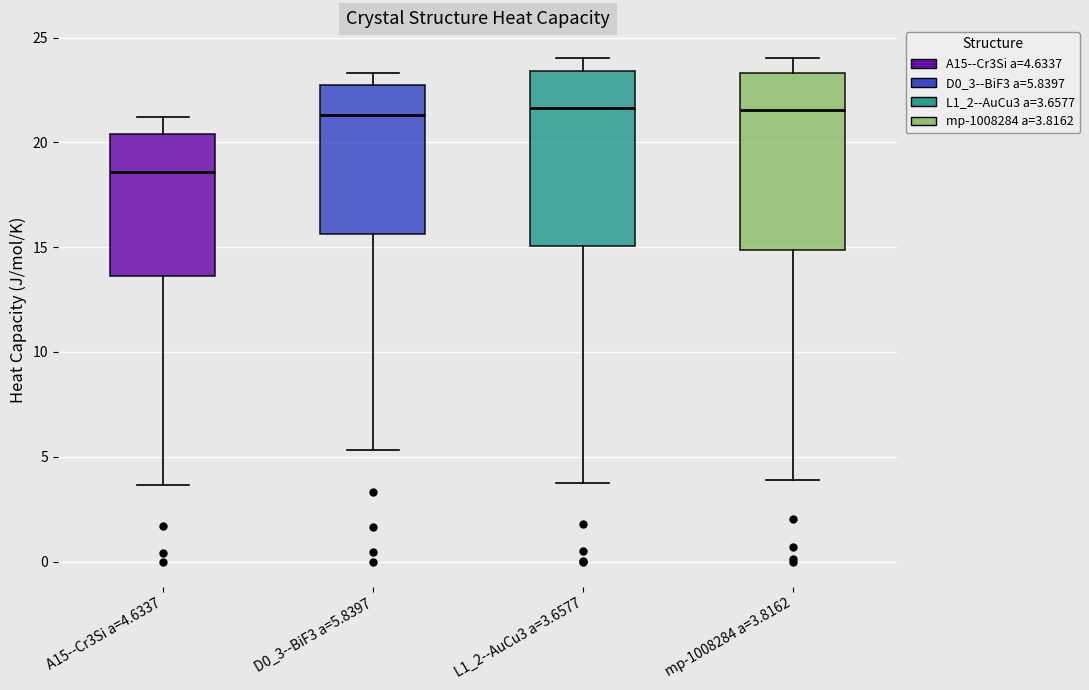

Reading left to right, read every box against the y-axis: the position of its median line, the range the box covers, and the ends of its whiskers. The values are not printed on the chart, so give them approximately, as read against the axis.

A15--Cr3Si a=4.6337: median 18.5, box 13.5 to 20.5, whiskers 3.5 to 21.0
D0_3--BiF3 a=5.8397: median 21.5, box 15.5 to 23.0, whiskers 5.5 to 23.5
L1_2--AuCu3 a=3.6577: median 21.5, box 15.0 to 23.5, whiskers 3.5 to 24.0
mp-1008284 a=3.8162: median 21.5, box 15.0 to 23.5, whiskers 4.0 to 24.0